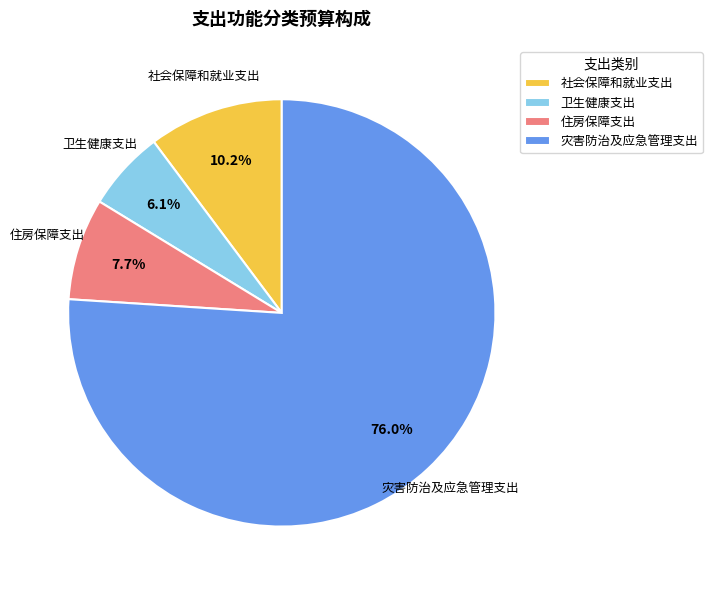

What is the ratio of the value at 住房保障支出 to the value at 社会保障和就业支出?

0.8